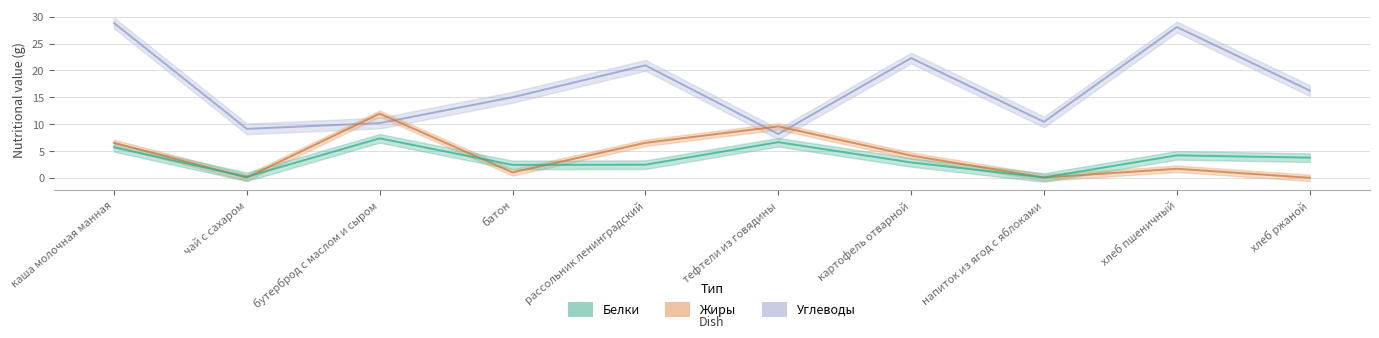

Which has a higher value, чай с сахаром or хлеб ржаной?

хлеб ржаной